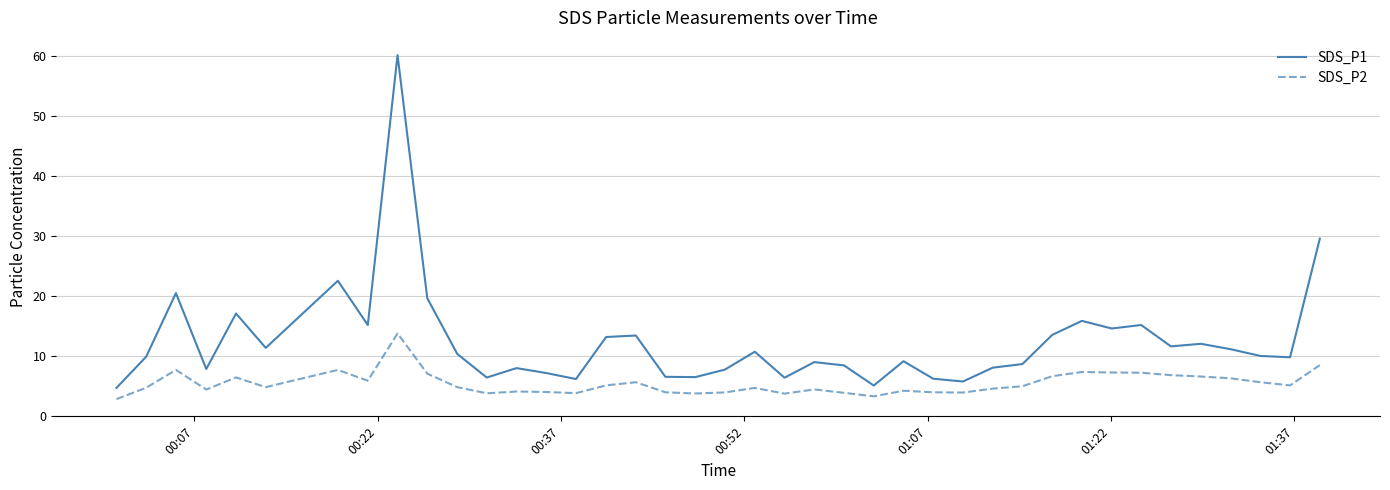

Which series has the widest spread of values?

SDS_P1